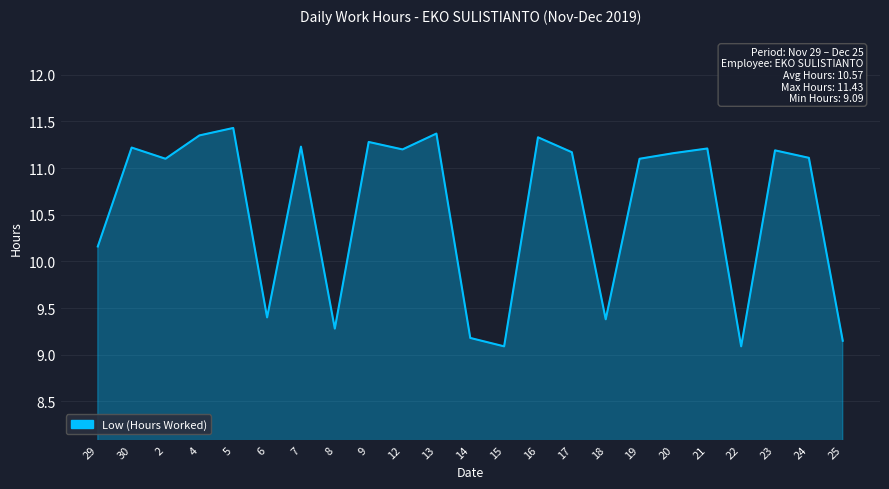

What is the change in value from 2 to 23?

+0.1